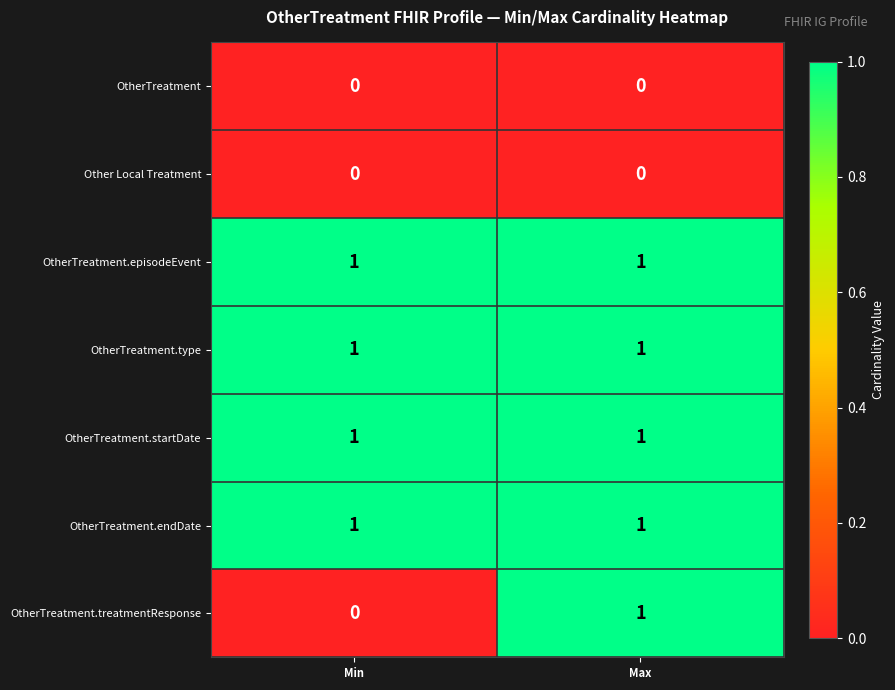

Where is OtherTreatment.treatmentResponse nearest to the value 0?

Min